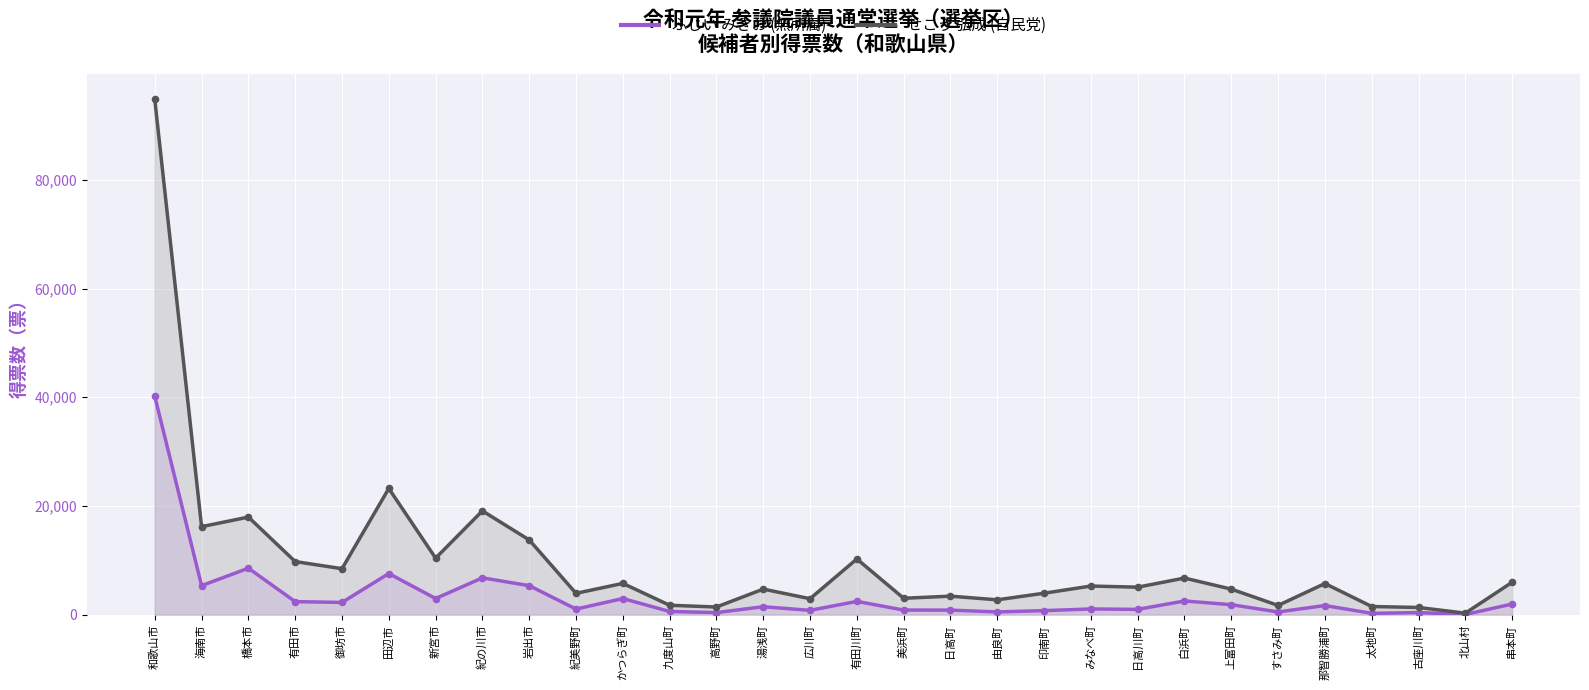

What is the total value across all series at みなべ町?

6311